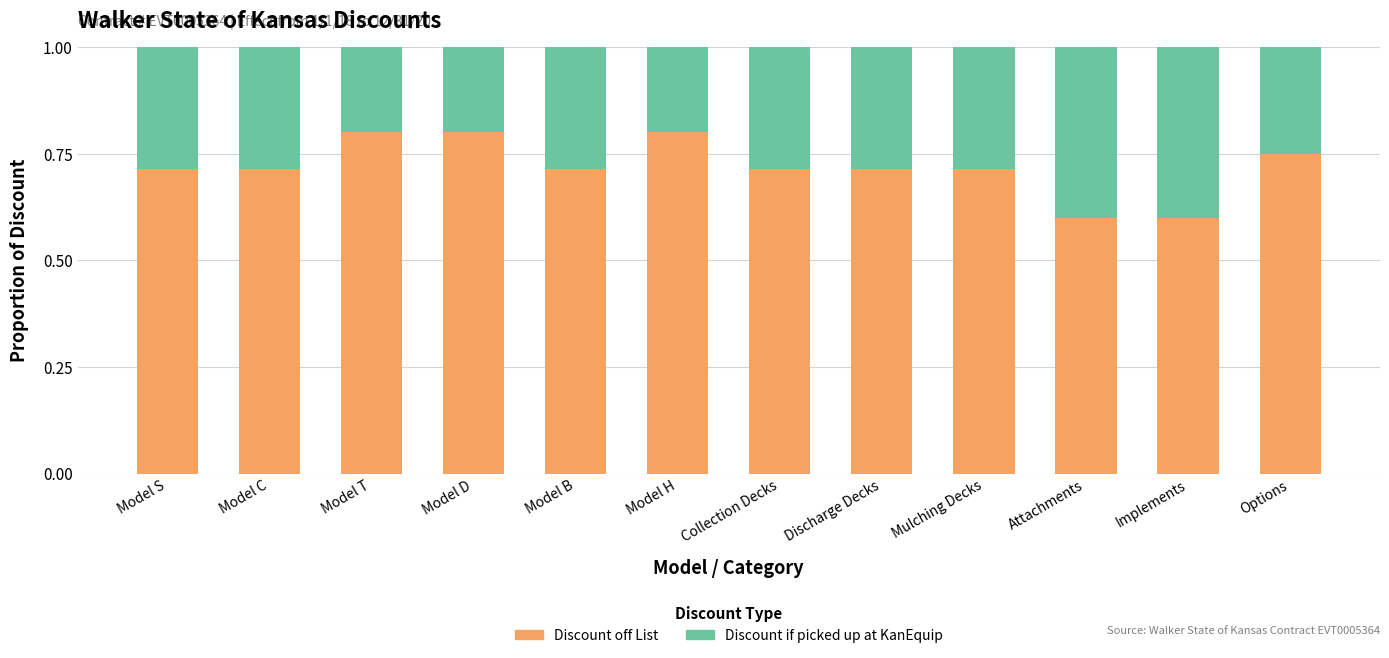

The Discount off List series shows 0.8 at Model T. True or false?

True